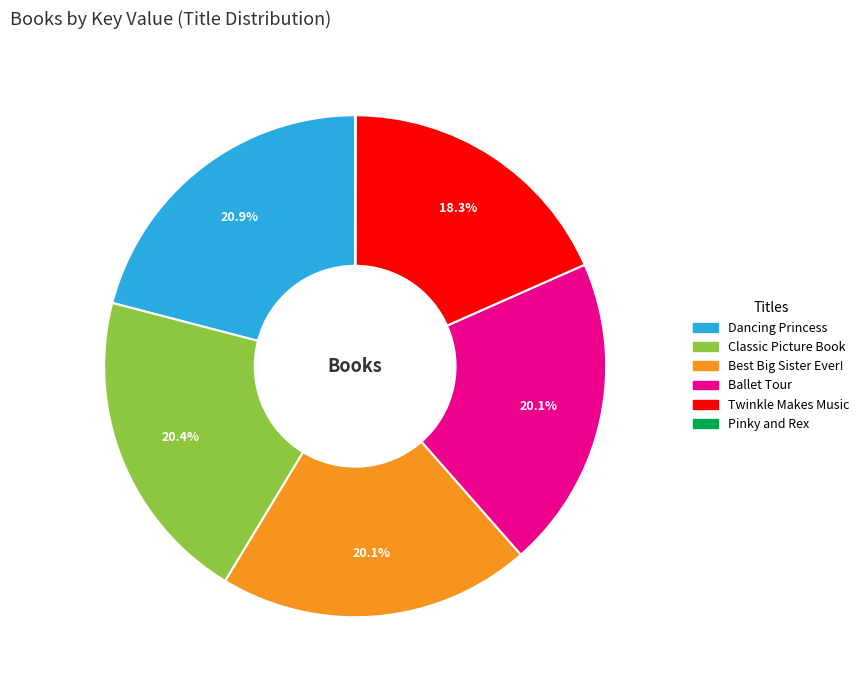

Which category has the biggest portion of the pie?

Dancing Princess